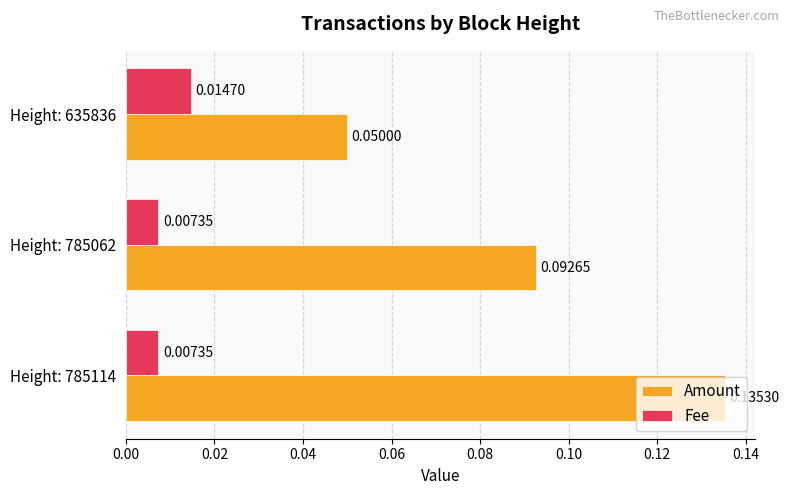

What is the sum of all Amount values?

0.3